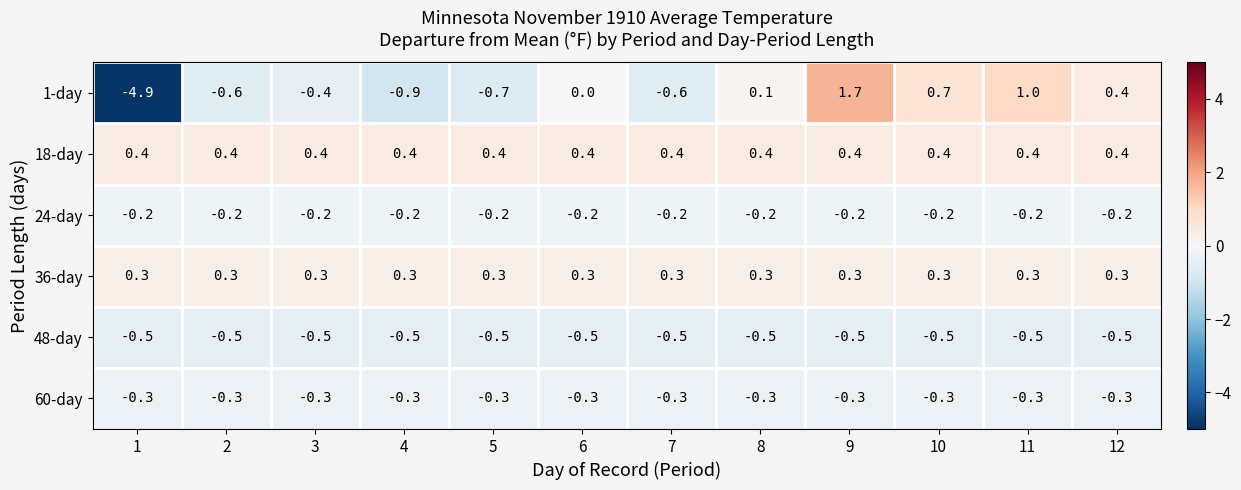

List the series in order of their peak value, highest first.

1-day, 18-day, 36-day, 24-day, 60-day, 48-day